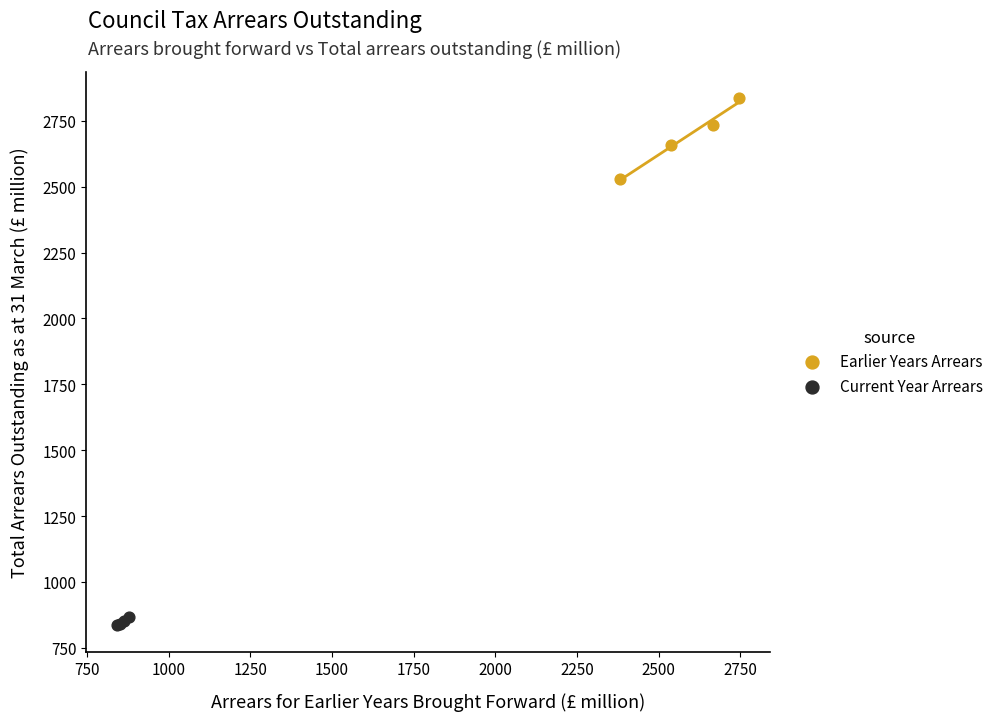

Which series contains the lowest Y value?

Current Year Arrears